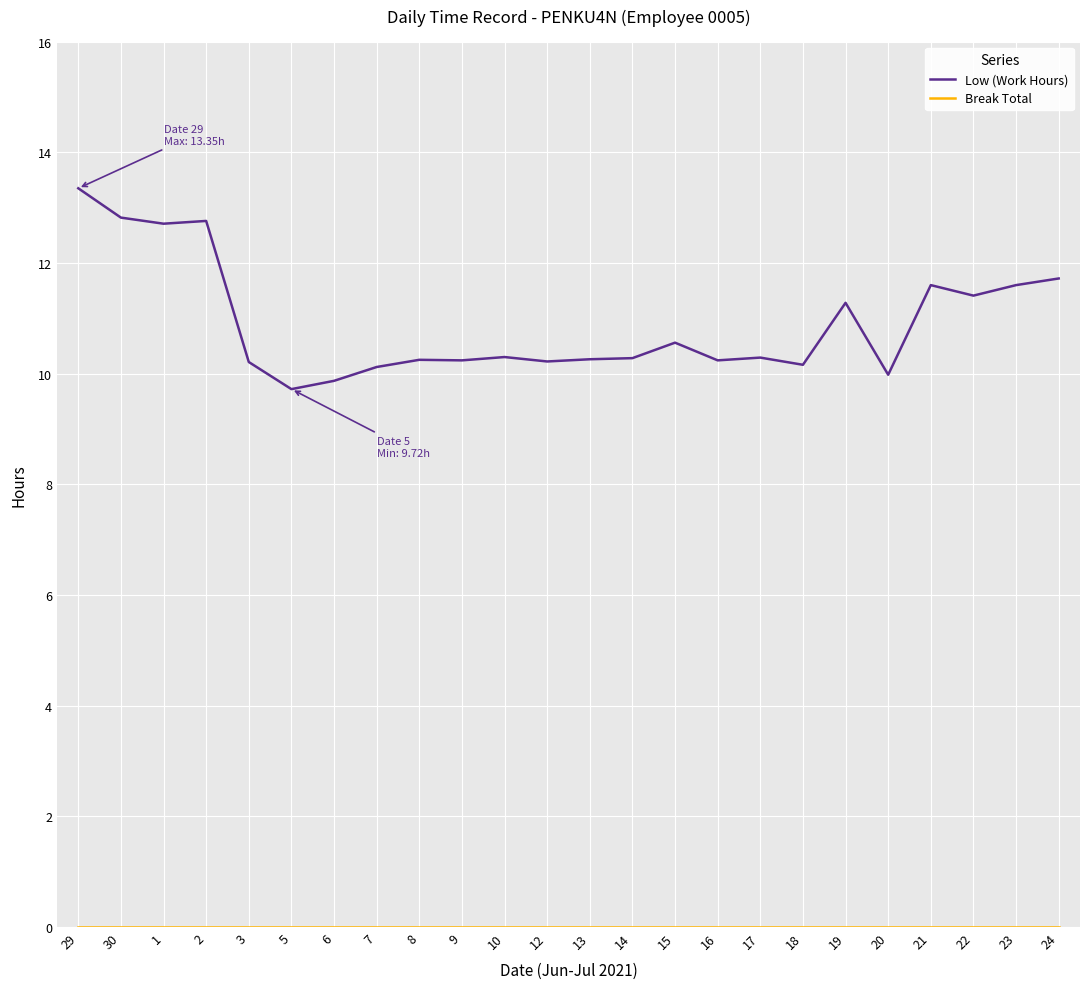

Which category has the highest value across all series?

29